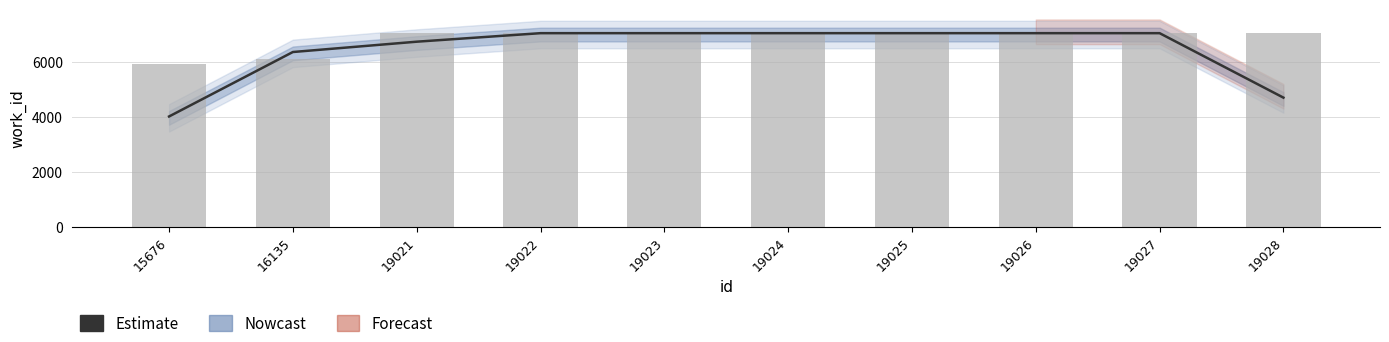

What is the average value?

6828